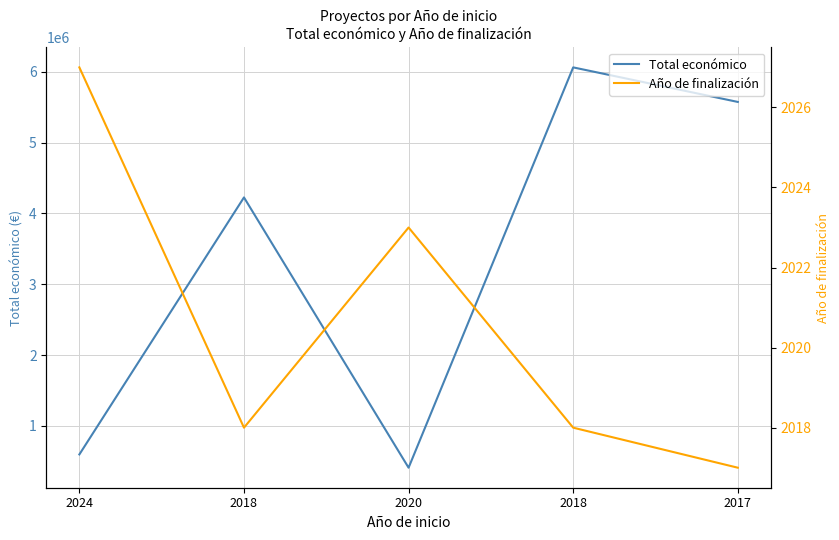

Between 2024 and 2017, which is larger?

2017